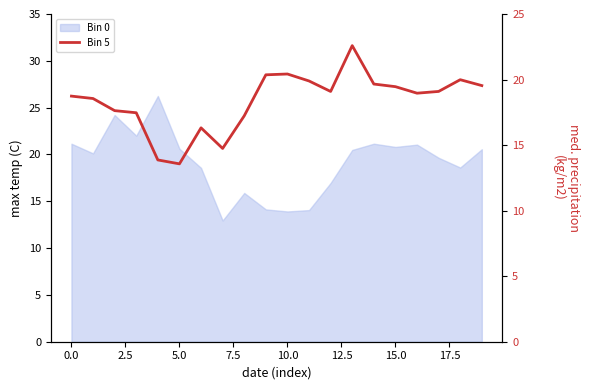

Approximately how many times larger is the value at 14 compared to 16?

1.0